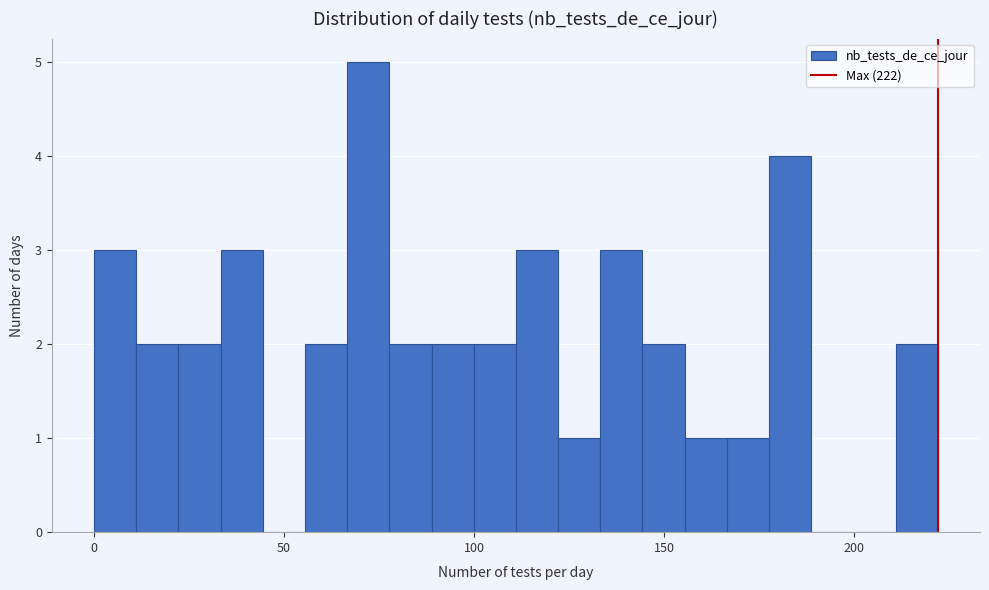

Read against the x-axis, roughly where is the centre of the tallest bar?

70